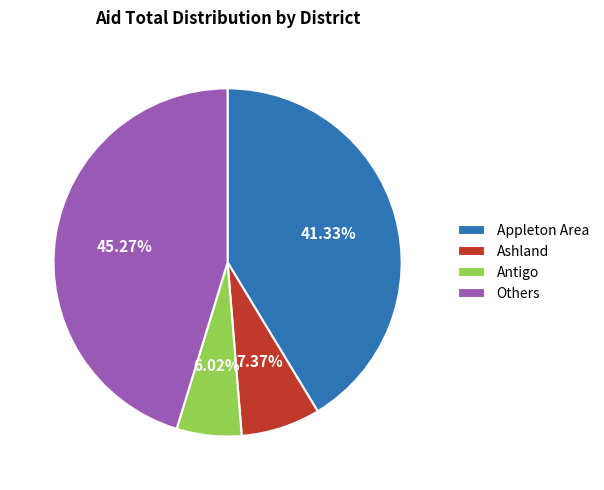

Does any single category account for the majority?

No